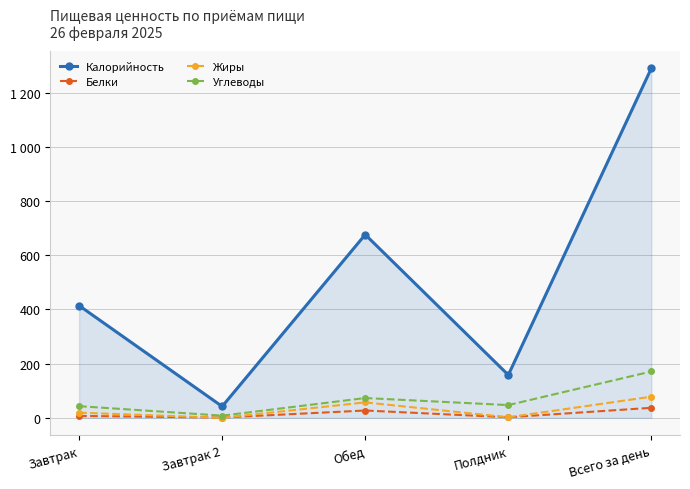

At Всего за день, list the series in order from largest to smallest.

Калорийность, Углеводы, Жиры, Белки